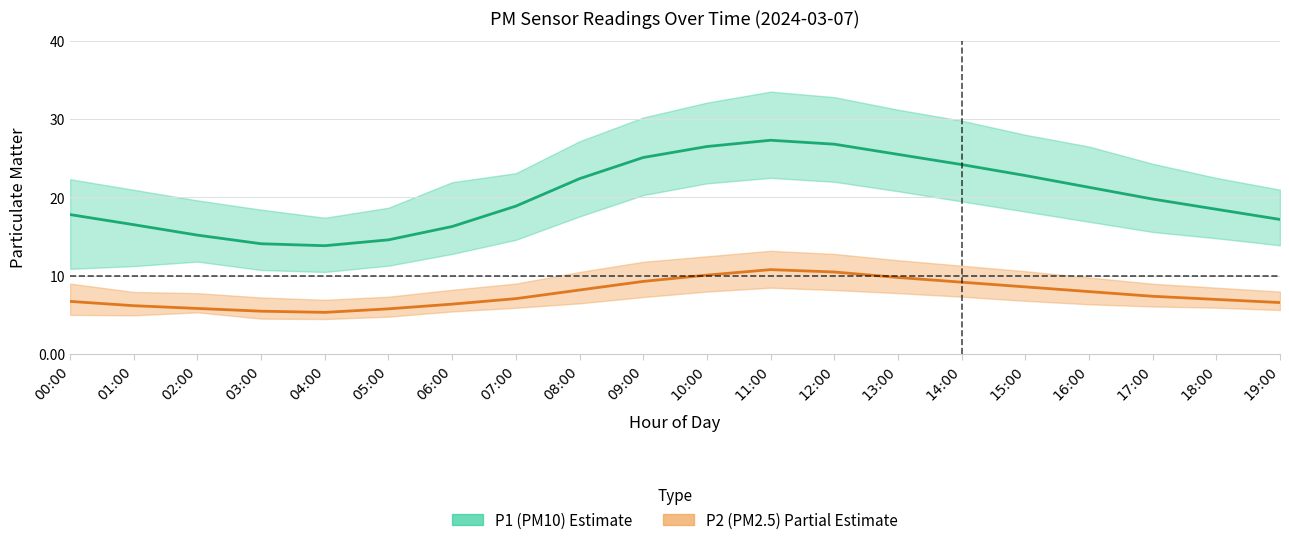

Which category has the highest value across all series?

11:00